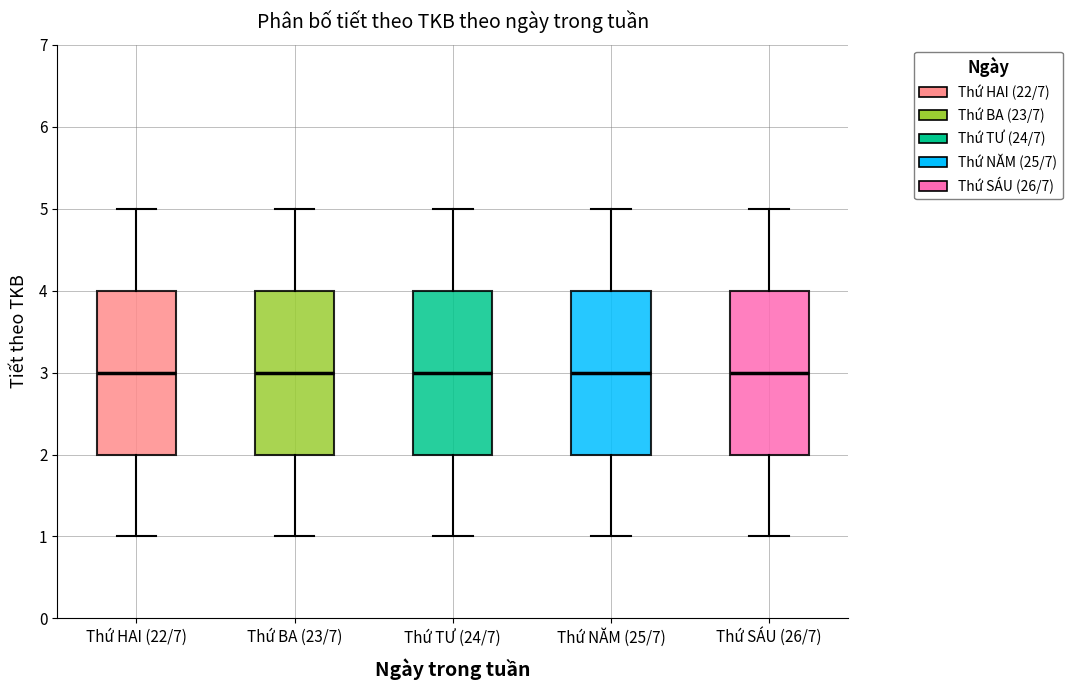

Reading left to right, transcribe this box plot: for each box, give where its median line is, the range the box spans, and where its two whiskers end, as read against the y-axis. The values are not printed on the chart, so give them approximately, as read against the axis.

Thứ HAI (22/7): median 3, box 2 to 4, whiskers 1 to 5
Thứ BA (23/7): median 3, box 2 to 4, whiskers 1 to 5
Thứ TƯ (24/7): median 3, box 2 to 4, whiskers 1 to 5
Thứ NĂM (25/7): median 3, box 2 to 4, whiskers 1 to 5
Thứ SÁU (26/7): median 3, box 2 to 4, whiskers 1 to 5